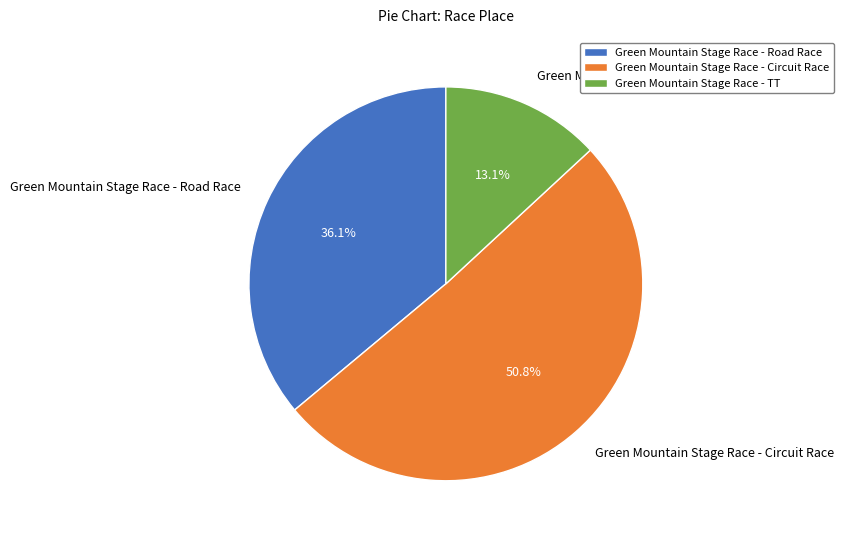

Is it true that Green Mountain Stage Race - Road Race is 36% of the pie?

True